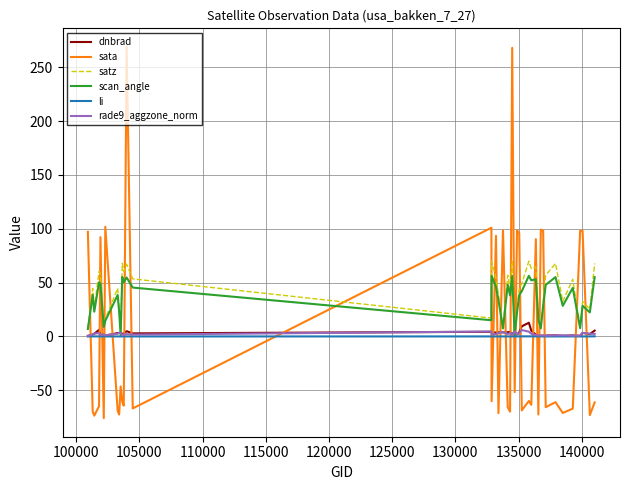

What is the smallest value displayed?

-75.9